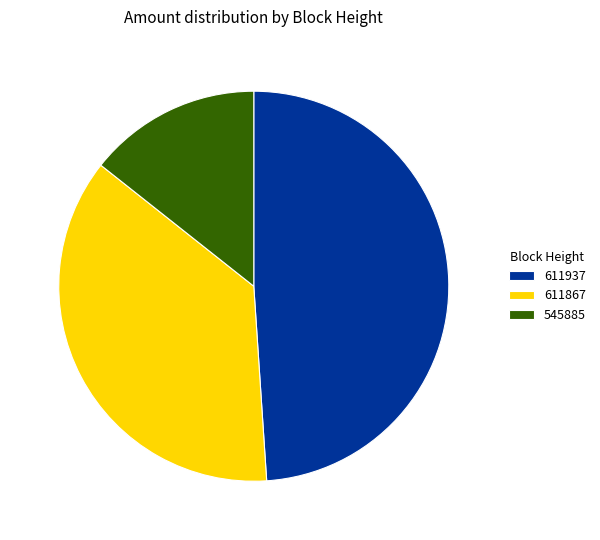

Which has a higher value, 611867 or 545885?

611867